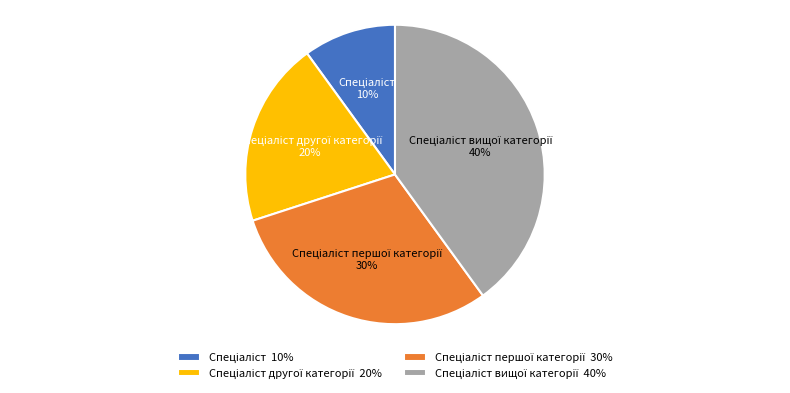

Does any single category account for the majority?

No